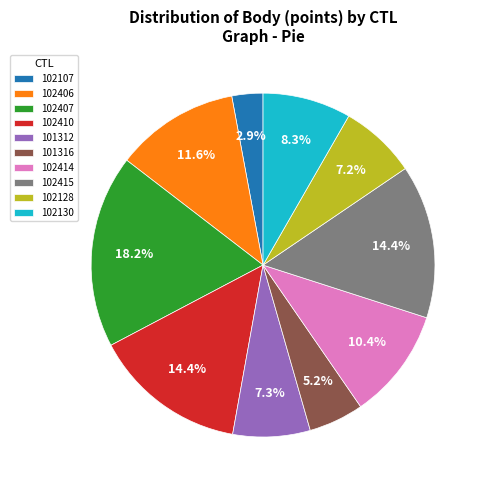

To the nearest percent, what is the difference between the largest and smallest slice percentages?

15%